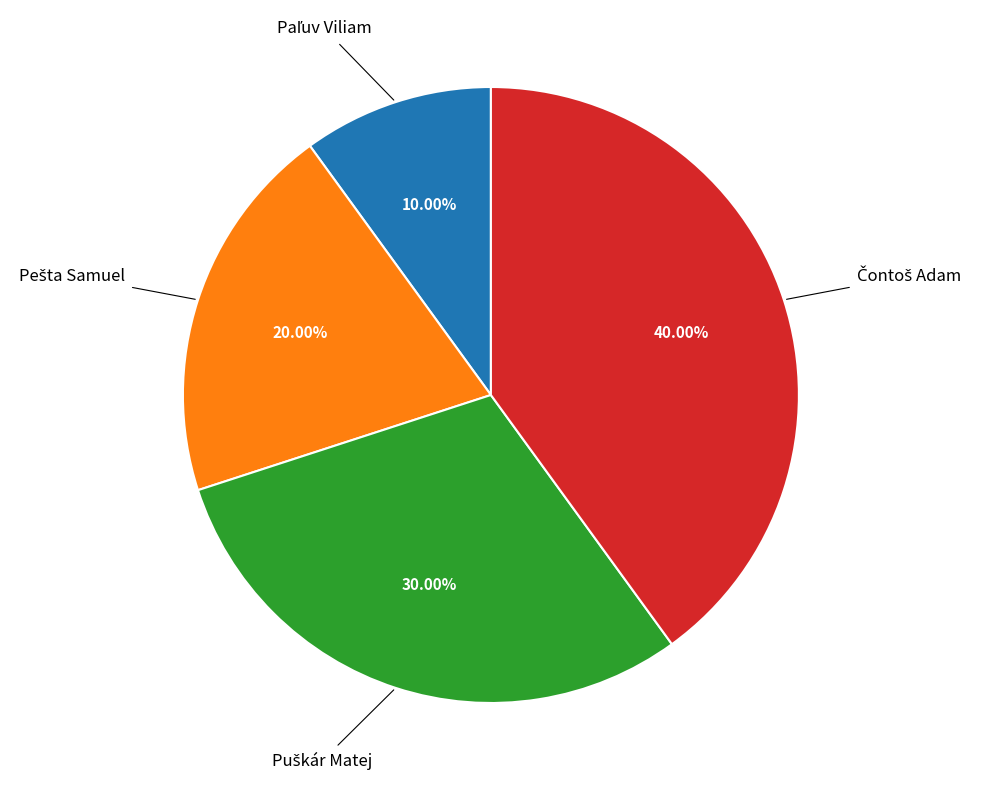

Does any single category account for the majority?

No